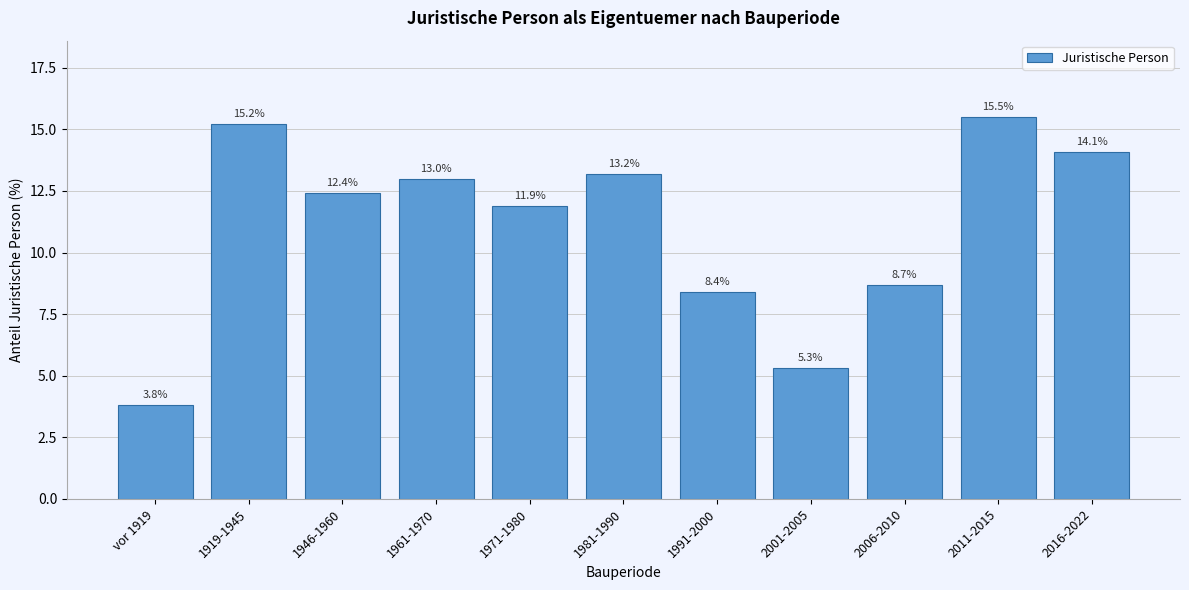

Reading right to left, list all the values displayed in this chart.

14.1	15.5	8.7	5.3	8.4	13.2	11.9	13.0	12.4	15.2	3.8